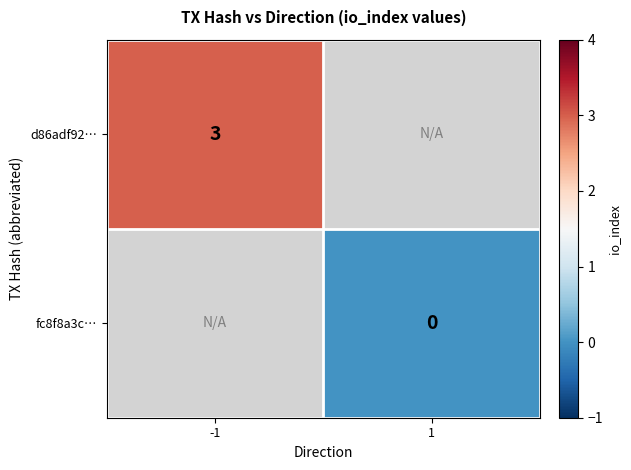

Is it true that d86adf92… equals 3 at -1?

True